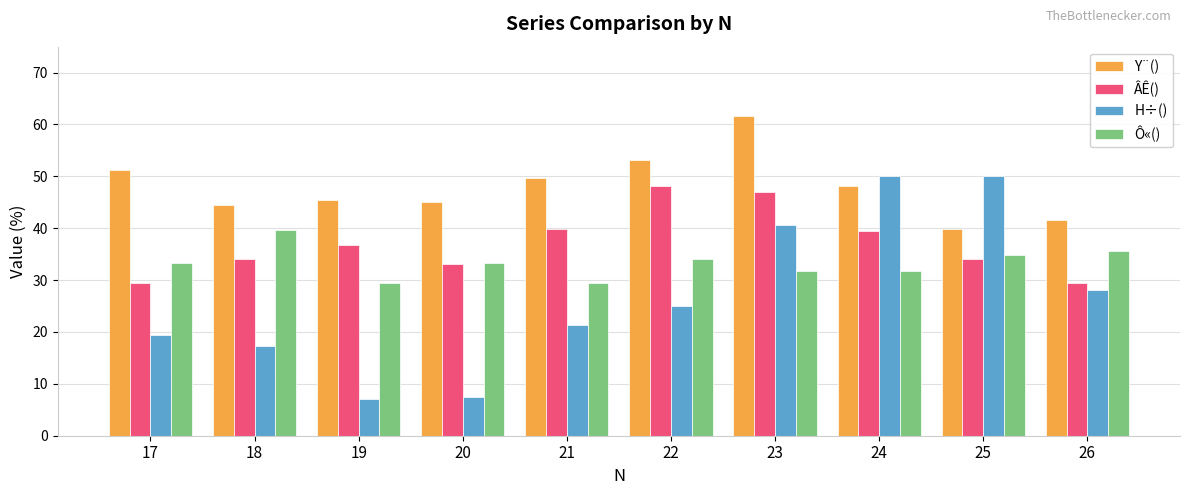

At how many categories does at least one series exceed 35?

10